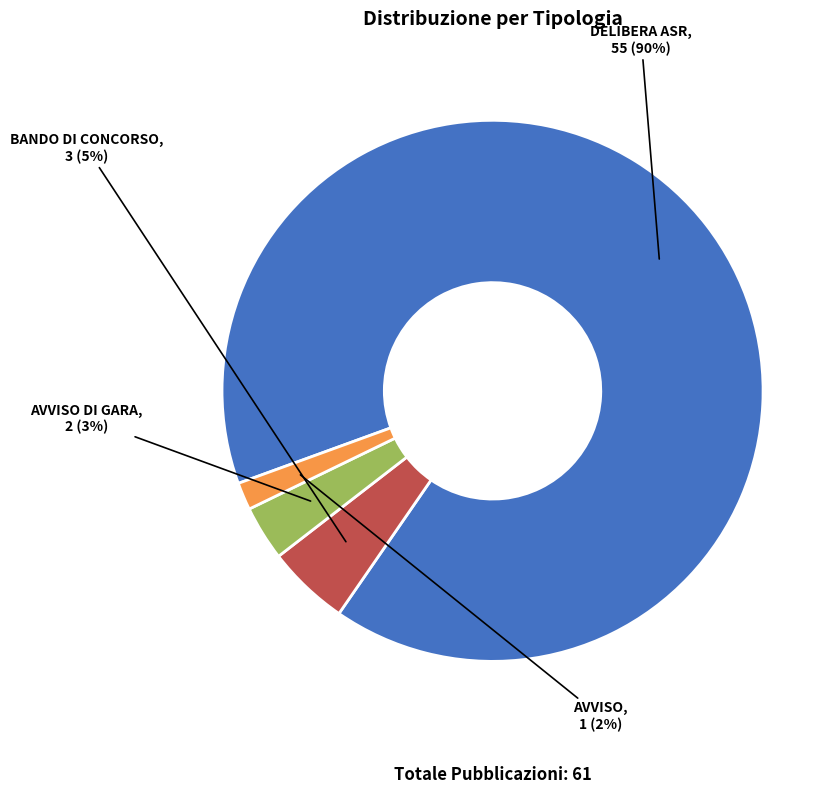

To the nearest percent, what portion does DELIBERA ASR represent?

90%